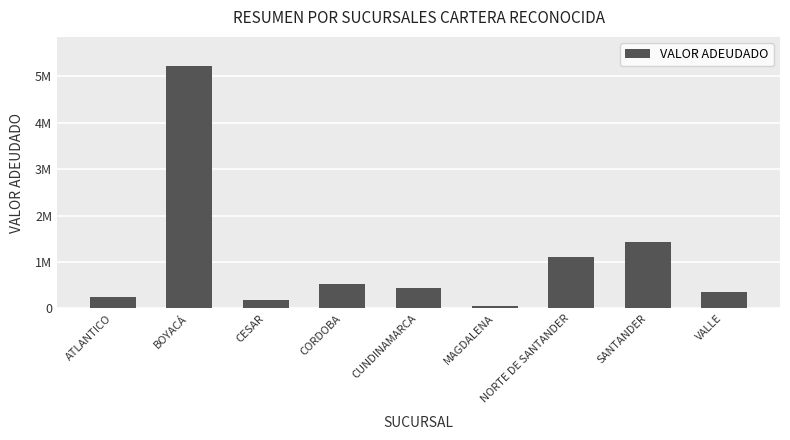

Does the chart contain any negative values?

No